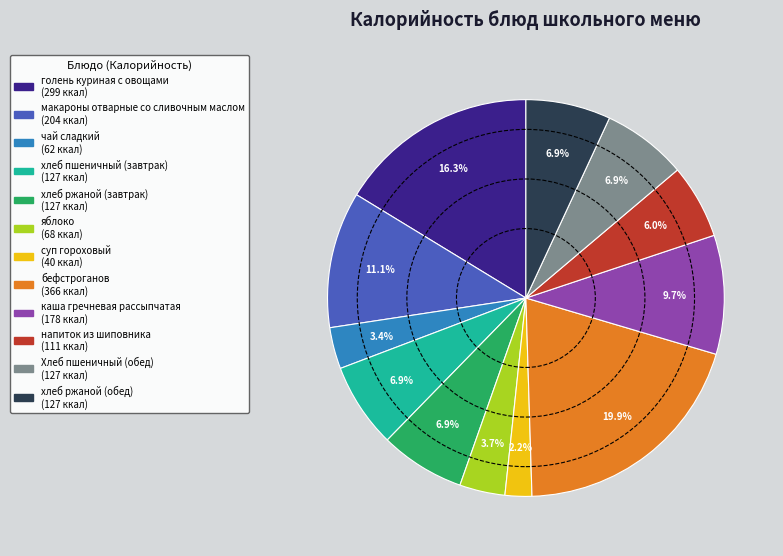

What is the smallest slice in the pie chart?

суп гороховый